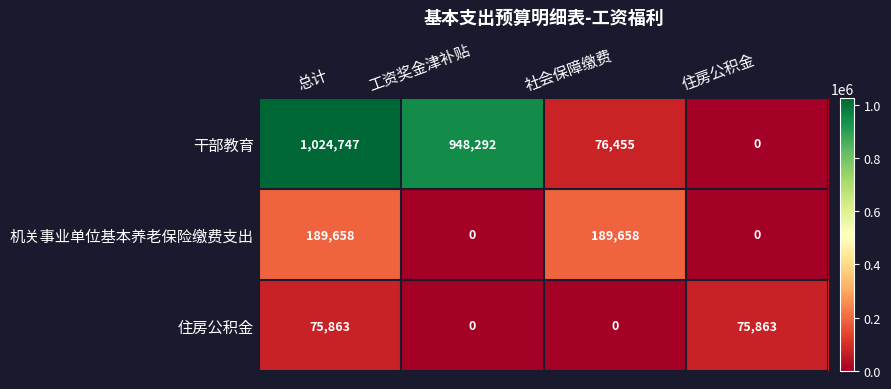

The value of 干部教育 at 总计 is 1024747. True or false?

True